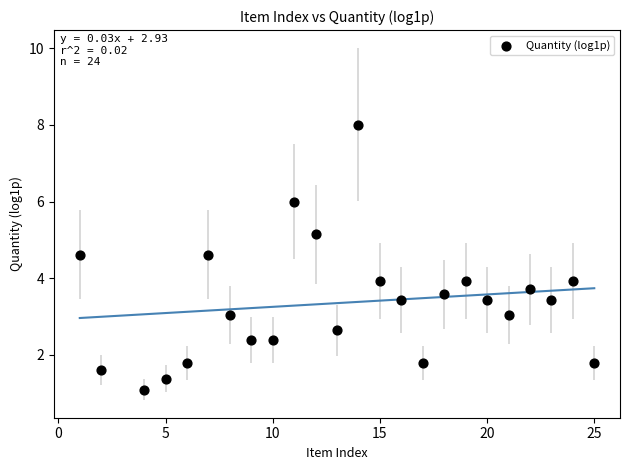

What is the range of X values (max minus min)?

24.0